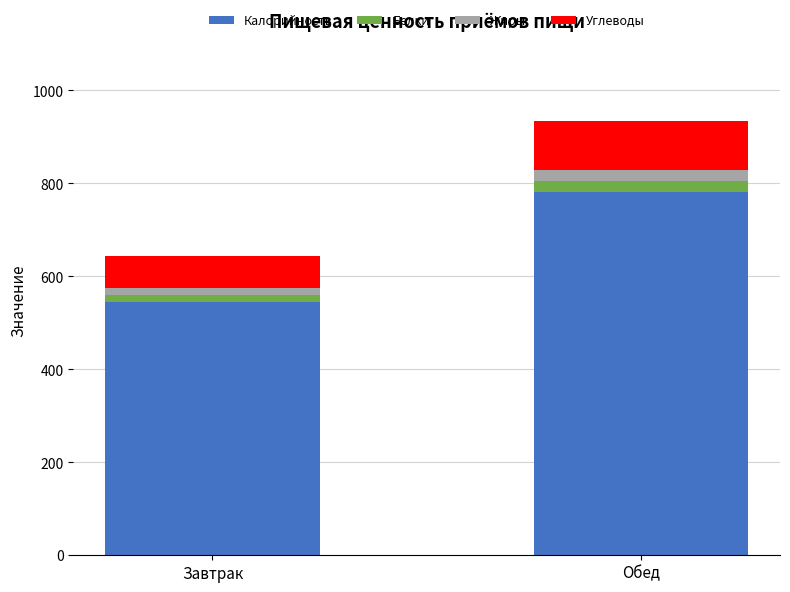

Does the chart contain any negative values?

No